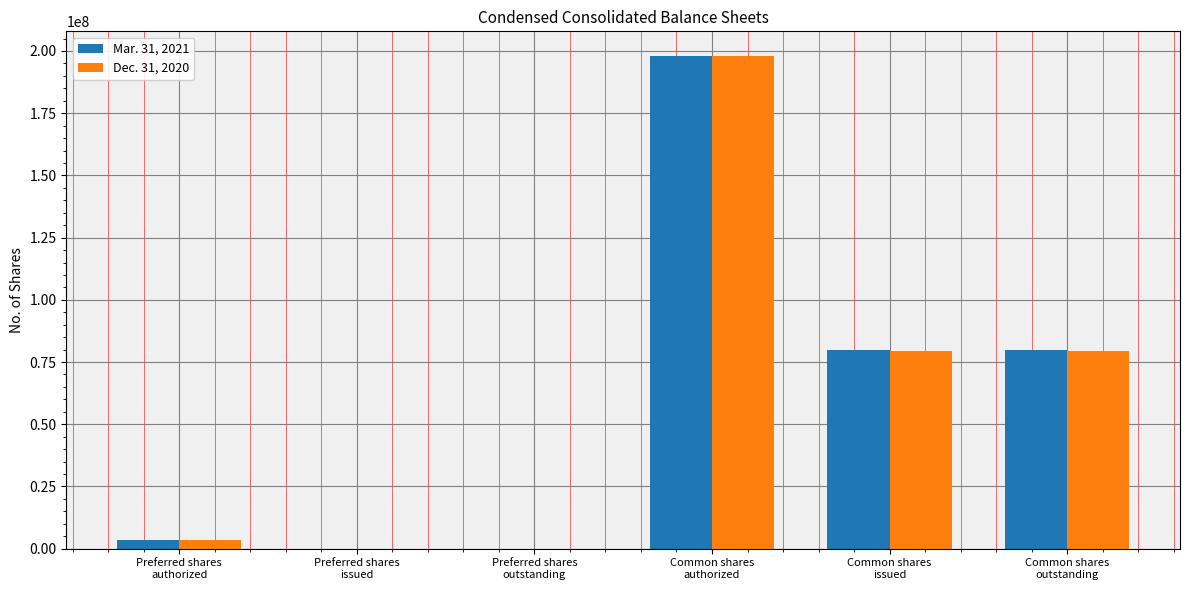

Reading left to right, transcribe all the data shown in this chart.

Mar. 31, 2021: Preferred shares
authorized=3333333	Preferred shares
issued=0	Preferred shares
outstanding=0	Common shares
authorized=198000000	Common shares
issued=79748109	Common shares
outstanding=79748109
Dec. 31, 2020: Preferred shares
authorized=3333333	Preferred shares
issued=0	Preferred shares
outstanding=0	Common shares
authorized=198000000	Common shares
issued=79374247	Common shares
outstanding=79374247